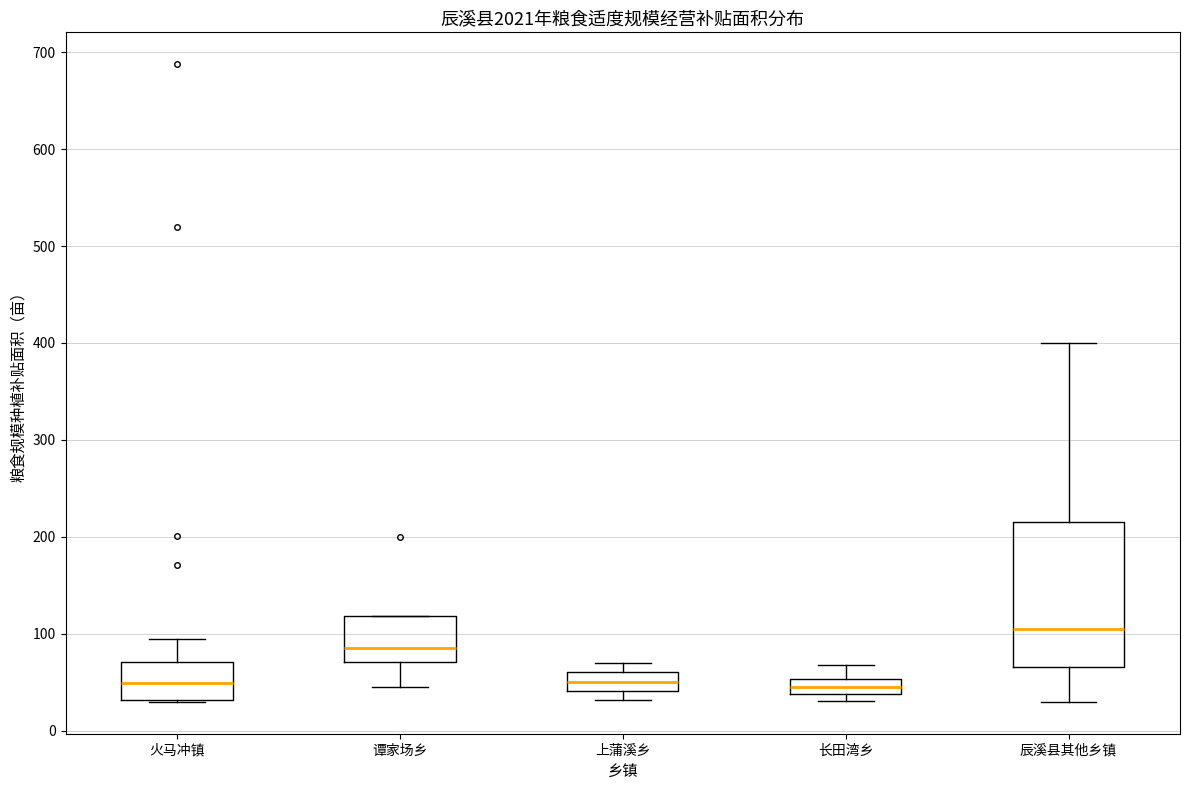

Which box is the tallest, from its lower edge to its upper edge?

辰溪县其他乡镇